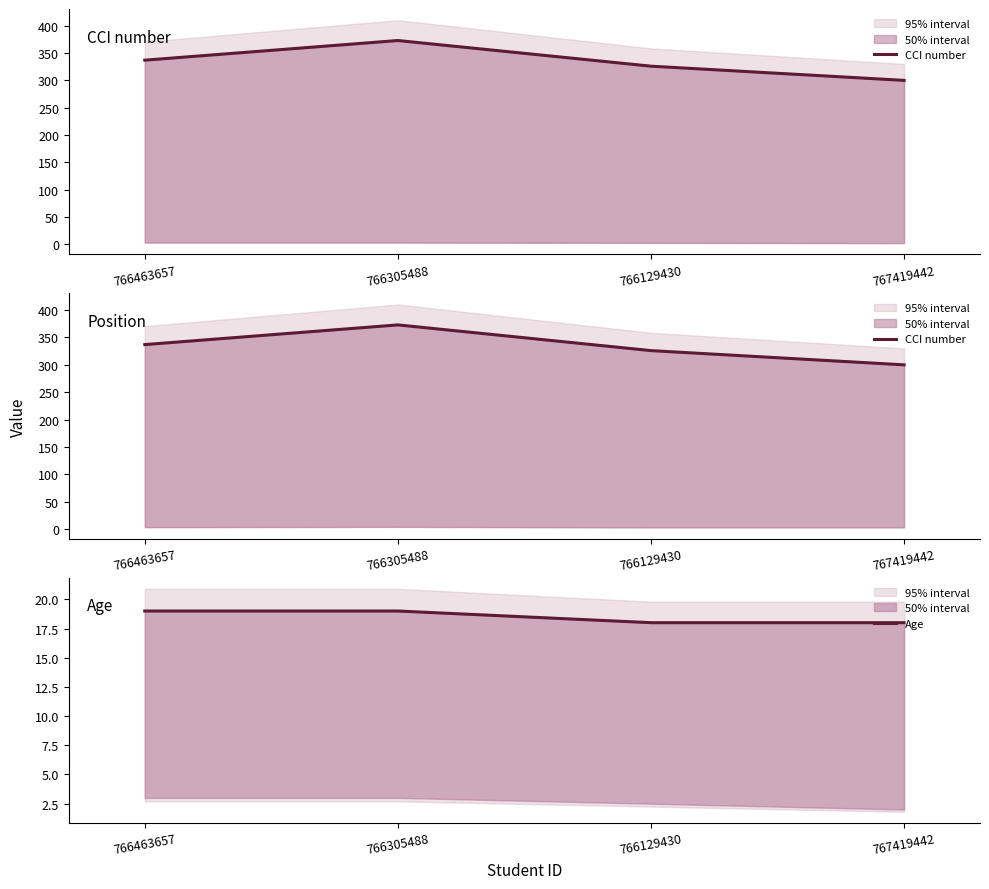

Rank the series at 767419442 from lowest to highest value.

Age, CCI number